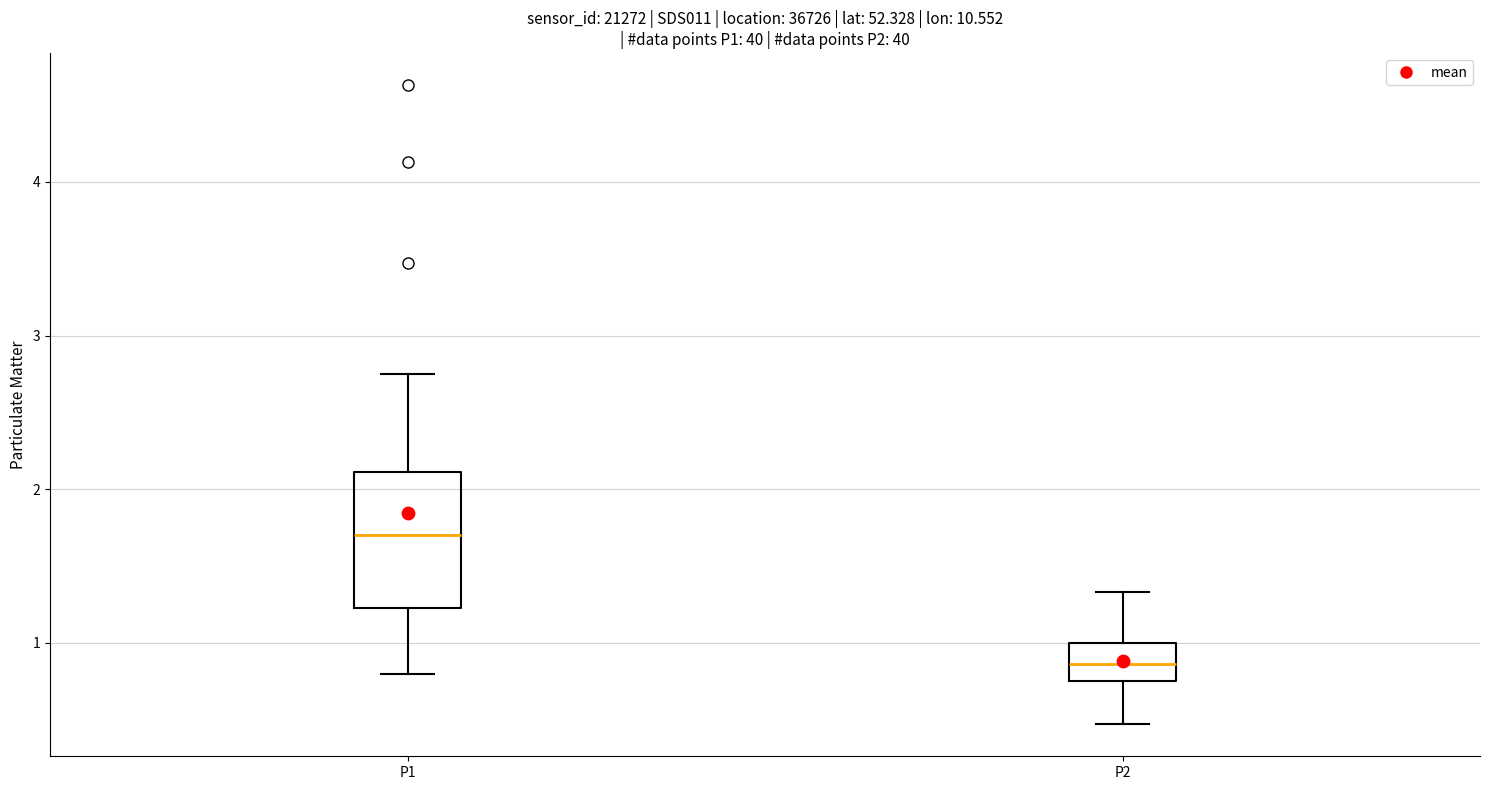

Reading left to right, read every box against the y-axis: the position of its median line, the range the box covers, and the ends of its whiskers. The values are not printed on the chart, so give them approximately, as read against the axis.

P1: median 1.7, box 1.2 to 2.1, whiskers 0.8 to 2.8
P2: median 0.9, box 0.8 to 1.0, whiskers 0.5 to 1.3